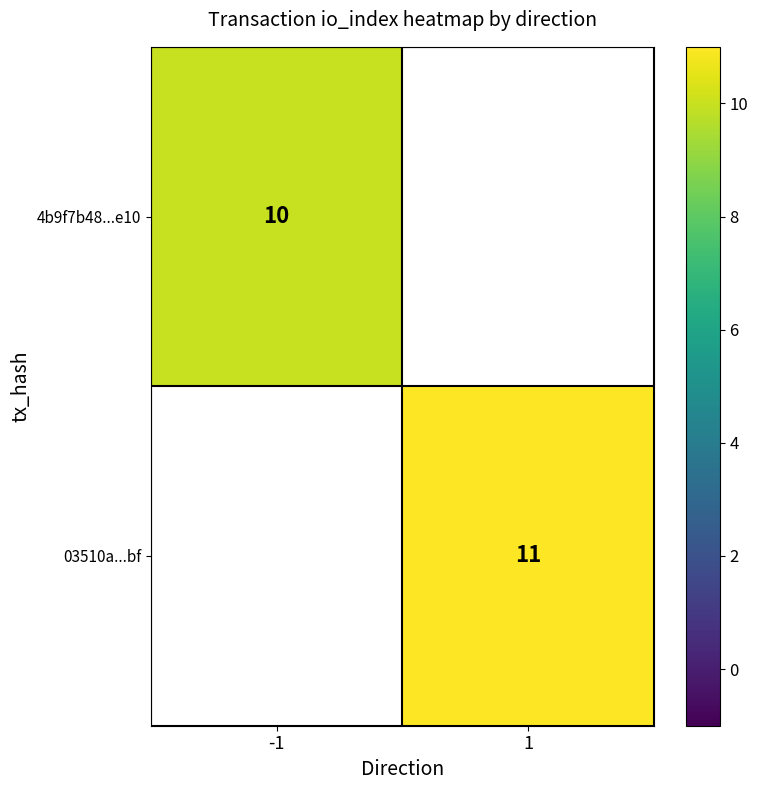

The 03510a...bf series shows 11 at 1. True or false?

True